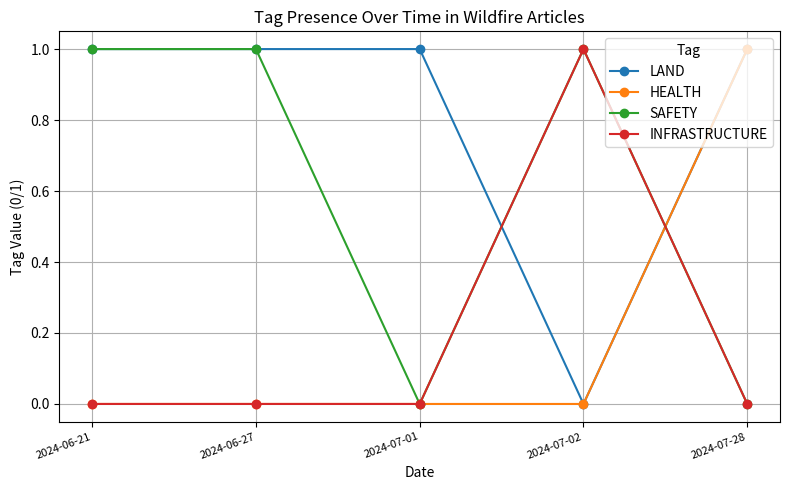

How many HEALTH values are between 0 and 1?

5